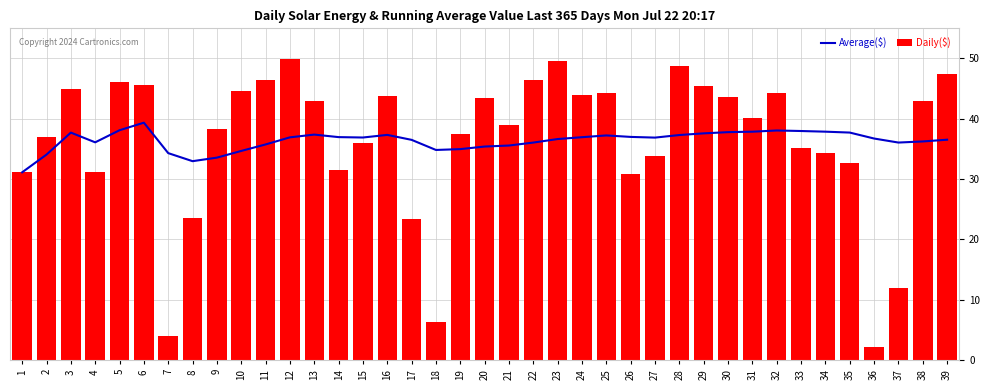

Reading left to right, transcribe all the data shown in this chart.

Average($): 31.1	34.1	37.7	36.1	38.1	39.4	34.3	33.0	33.6	34.7	35.7	36.9	37.4	37.0	36.9	37.3	36.5	34.8	35.0	35.4	35.6	36.1	36.6	36.9	37.2	37.0	36.9	37.3	37.6	37.8	37.9	38.1	38.0	37.9	37.7	36.7	36.1	36.2	36.5
Daily($): 31.1	37.0	45.0	31.2	46.1	45.6	4.0	23.6	38.2	44.7	46.5	49.9	42.9	31.5	36.0	43.8	23.3	6.3	37.5	43.5	38.9	46.4	49.5	44.0	44.2	30.9	33.9	48.8	45.4	43.6	40.1	44.2	35.2	34.2	32.7	2.2	12.0	43.0	47.5